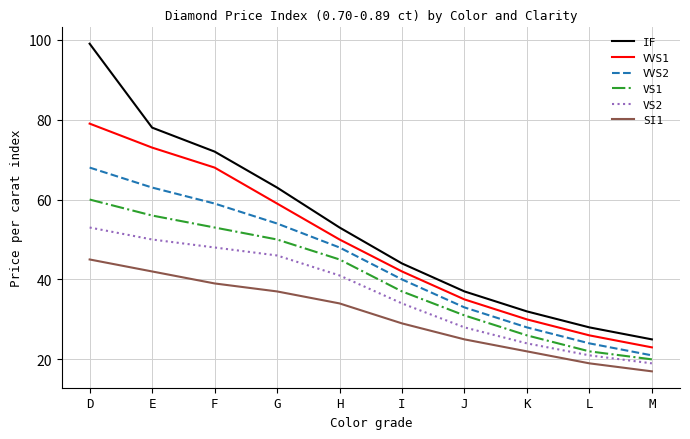

True or false: IF and VVS1 cross at least once.

False